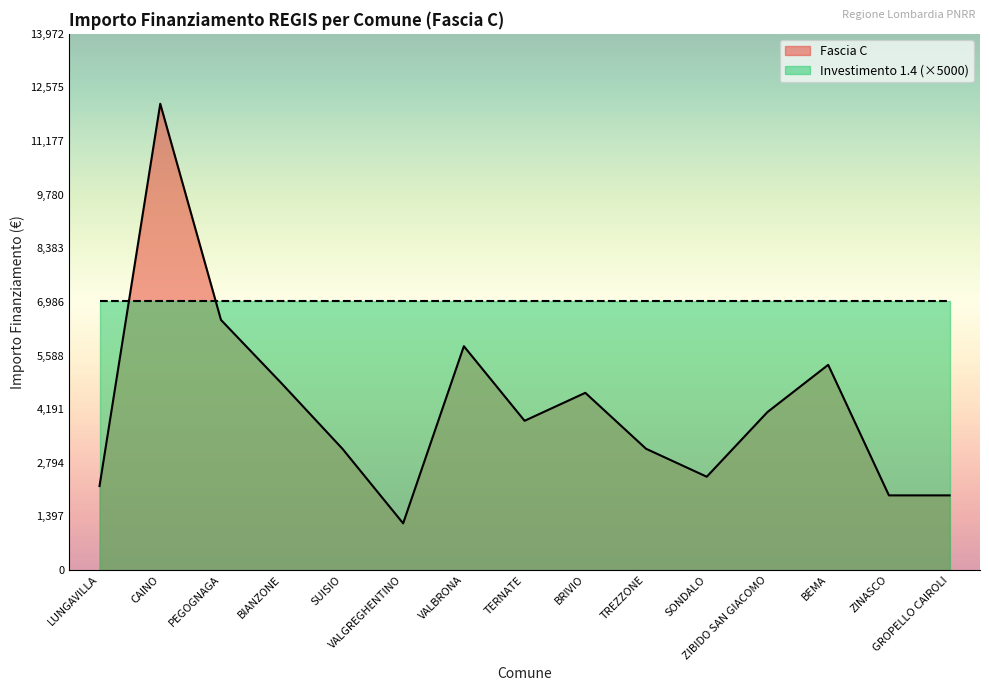

Rank the categories by value from lowest to highest.

VALGREGHENTINO, ZINASCO, GROPELLO CAIROLI, LUNGAVILLA, SONDALO, SUISIO, TREZZONE, TERNATE, ZIBIDO SAN GIACOMO, BRIVIO, BIANZONE, BEMA, VALBRONA, PEGOGNAGA, CAINO